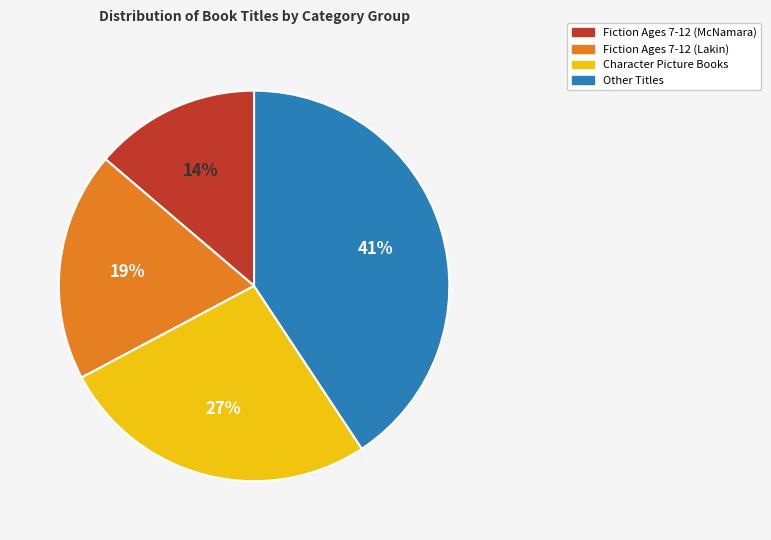

To the nearest percent, what is the average slice percentage?

25%